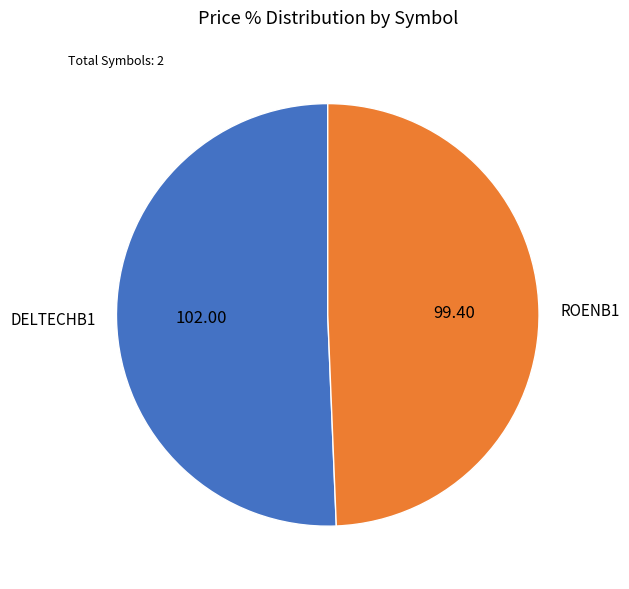

Which category has the biggest portion of the pie?

DELTECHB1